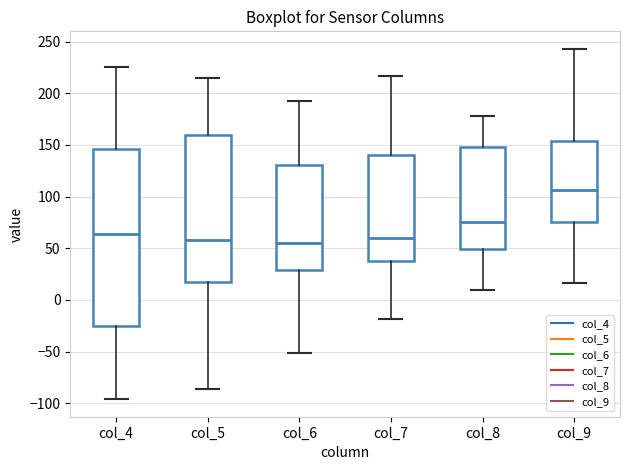

Which box has the highest median line?

col_9